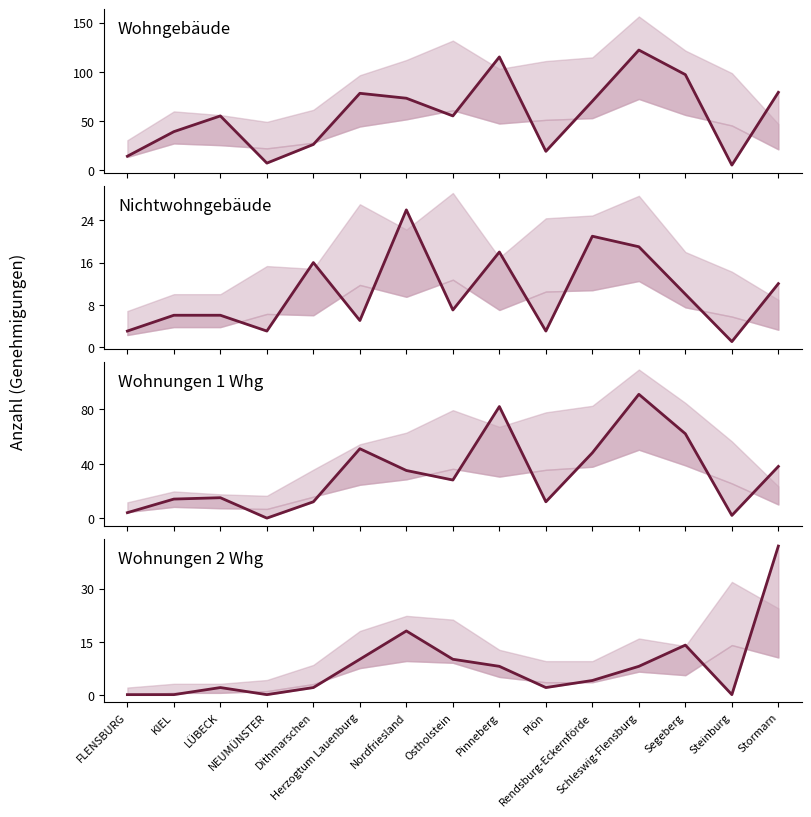

What is the label of the 12th point from the right?

NEUMÜNSTER